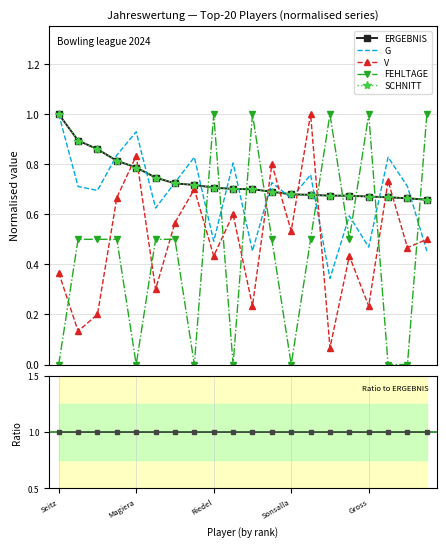

What is the value of the V point at the 15th from the left?

0.1